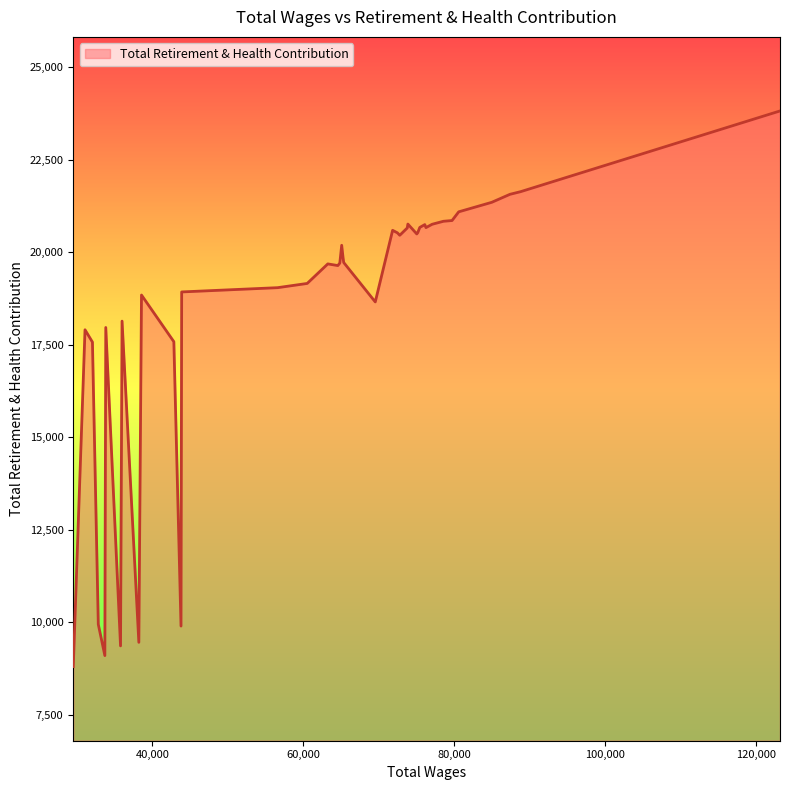

What is the difference between the maximum and minimum values?

15005